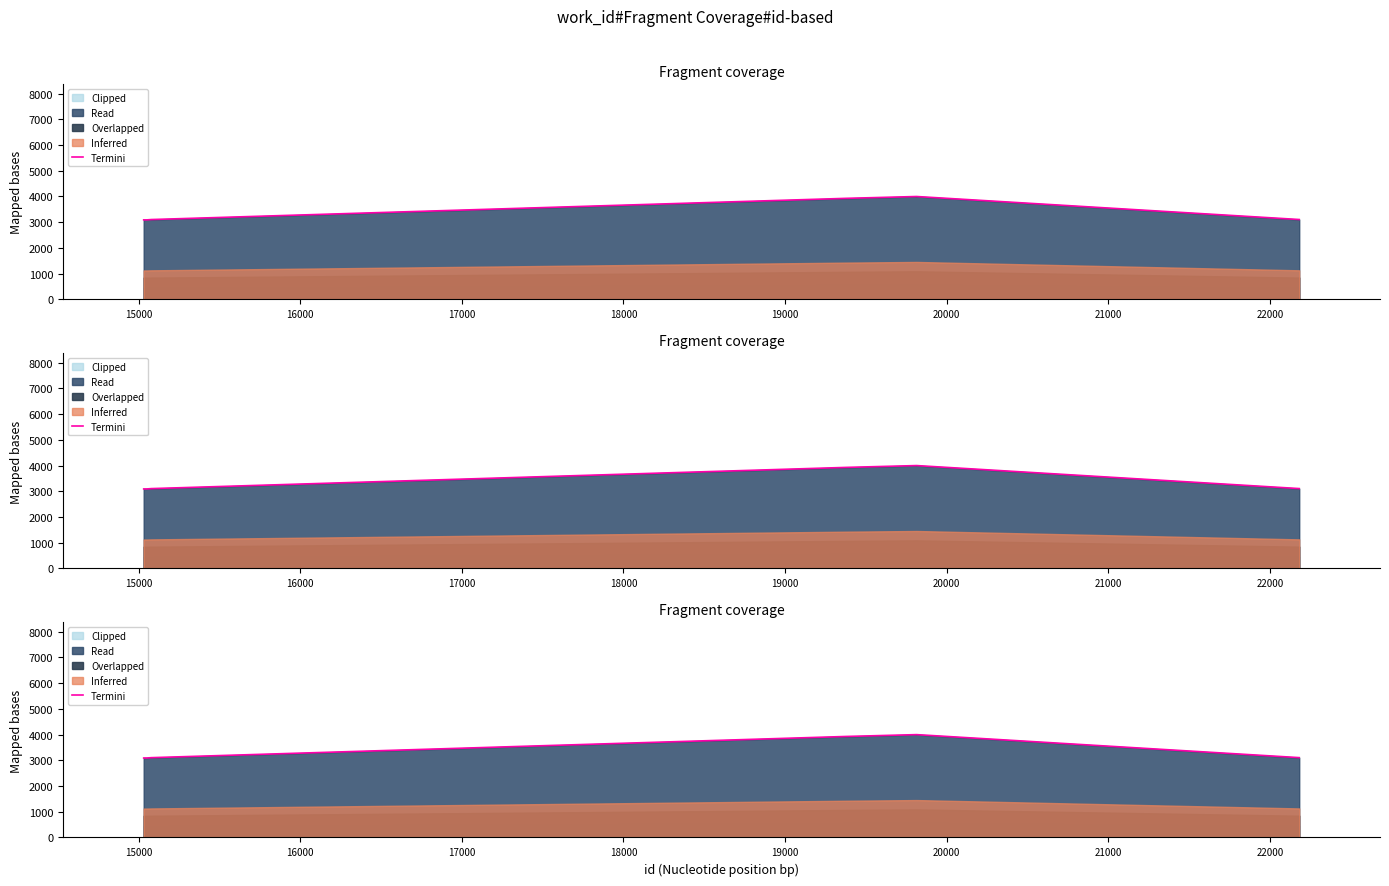

Does the chart have visible grid lines?

No